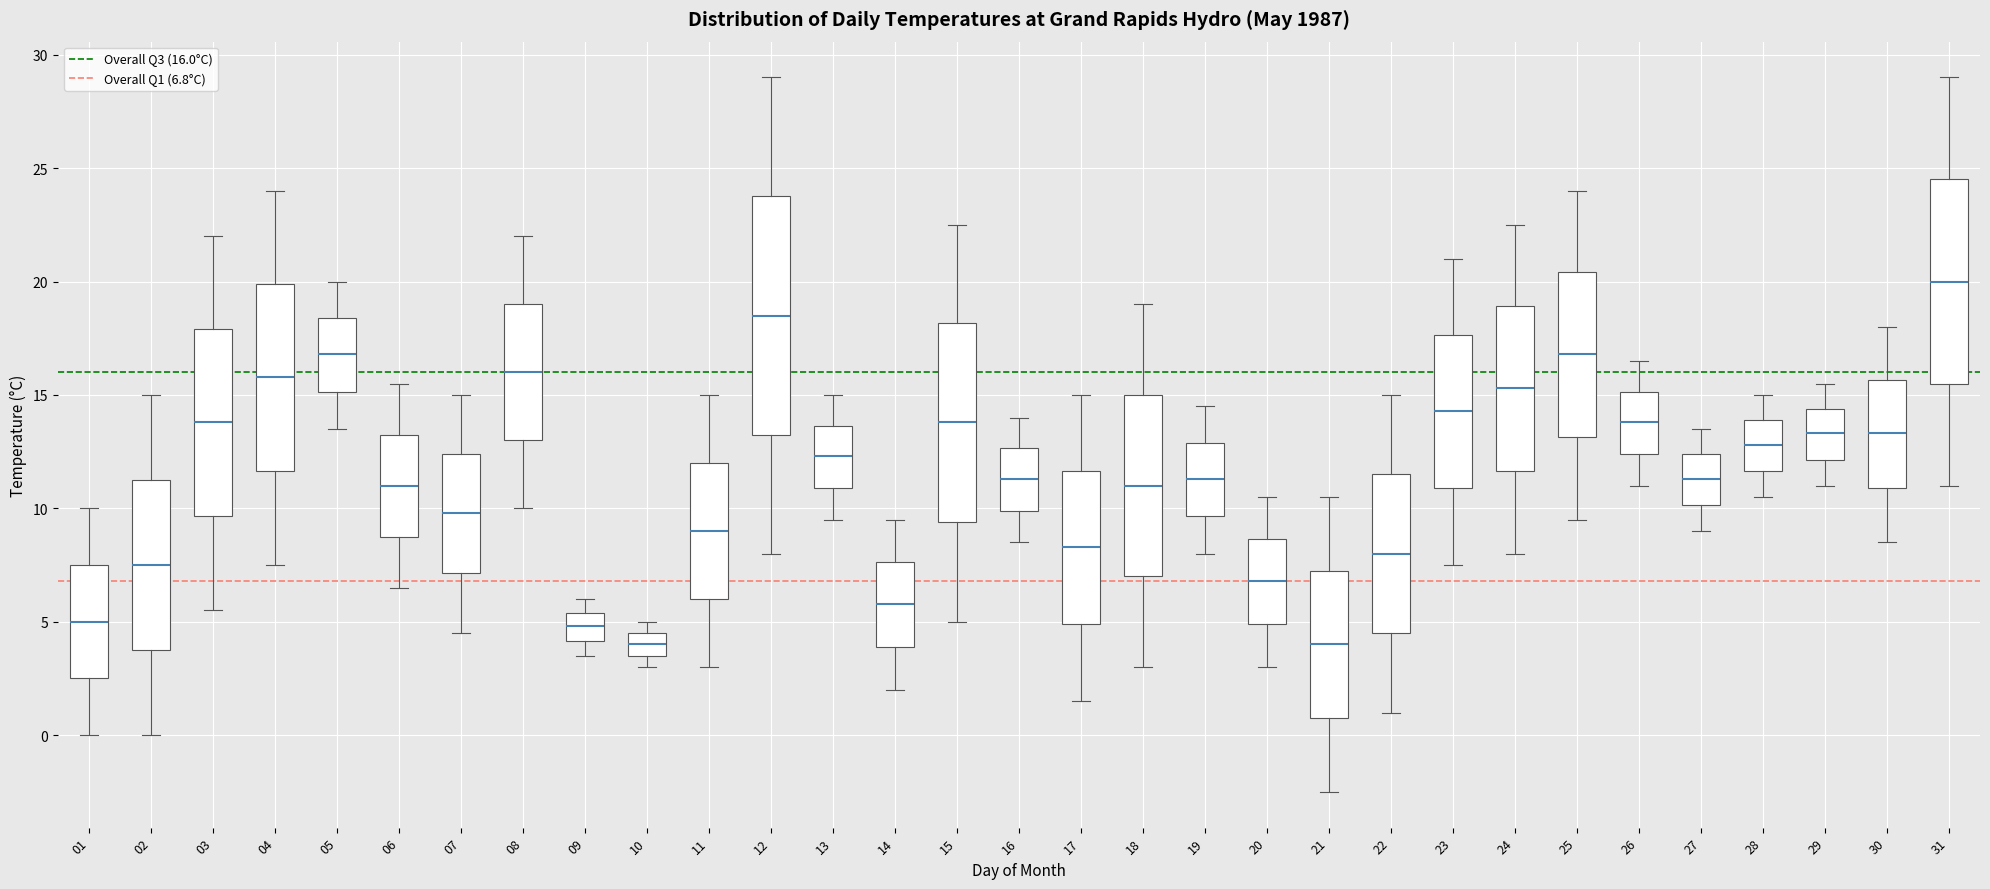

Where does the median line of the box at x = 06 sit on the y-axis? The values are not printed on the chart, so give them approximately, as read against the axis.

11.0